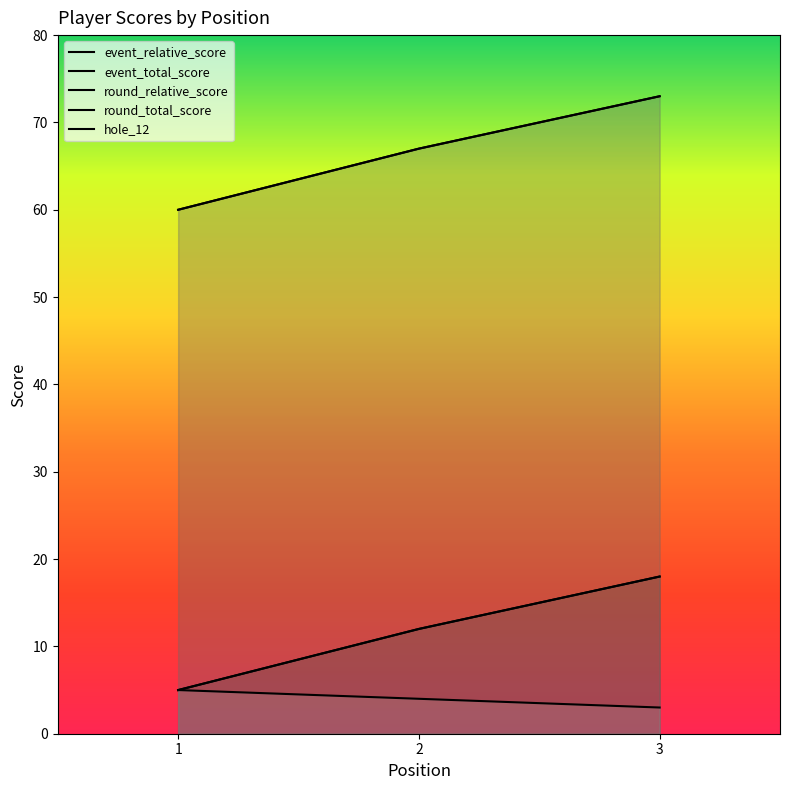

Reading left to right, what are all the values shown in this chart?

event_relative_score: 1=5	2=12	3=18
event_total_score: 1=60	2=67	3=73
round_relative_score: 1=5	2=12	3=18
round_total_score: 1=60	2=67	3=73
hole_12: 1=5	2=4	3=3